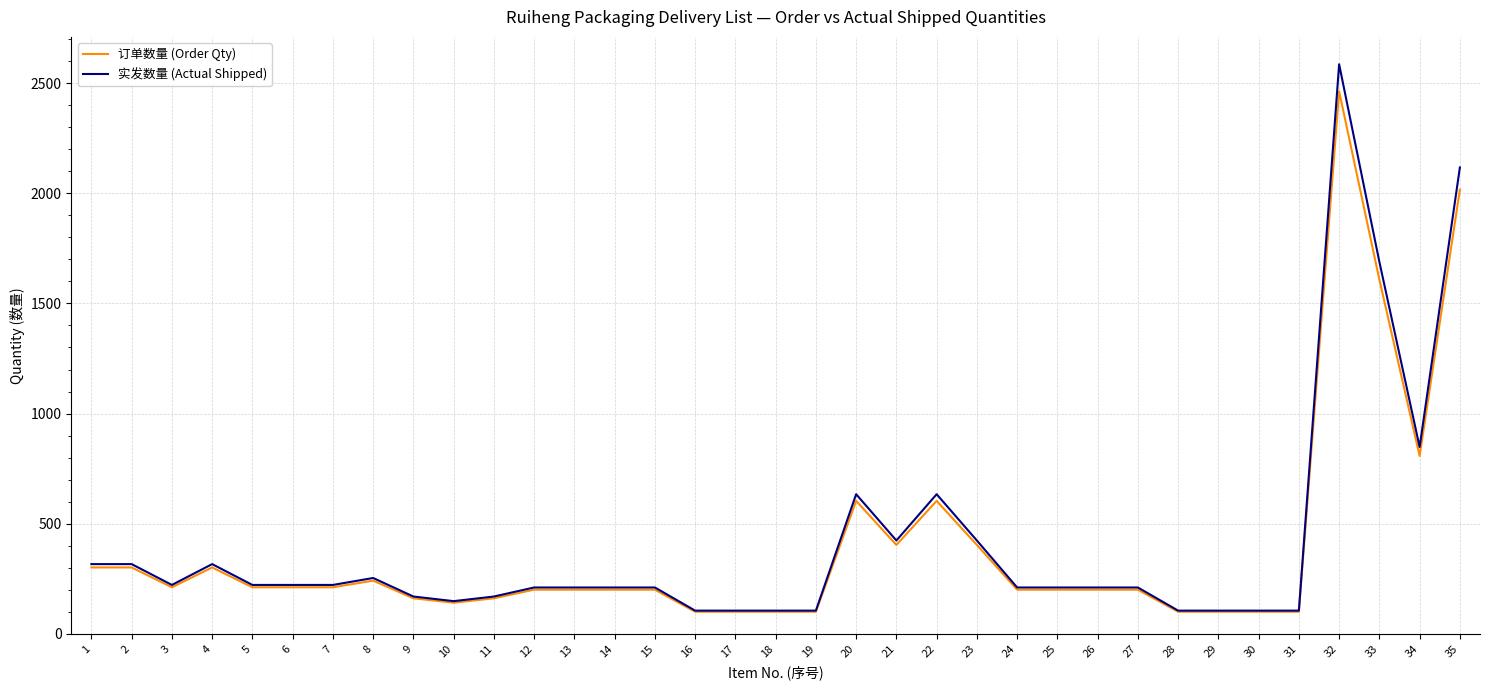

At which label does 订单数量 (Order Qty) first exceed 201?

1